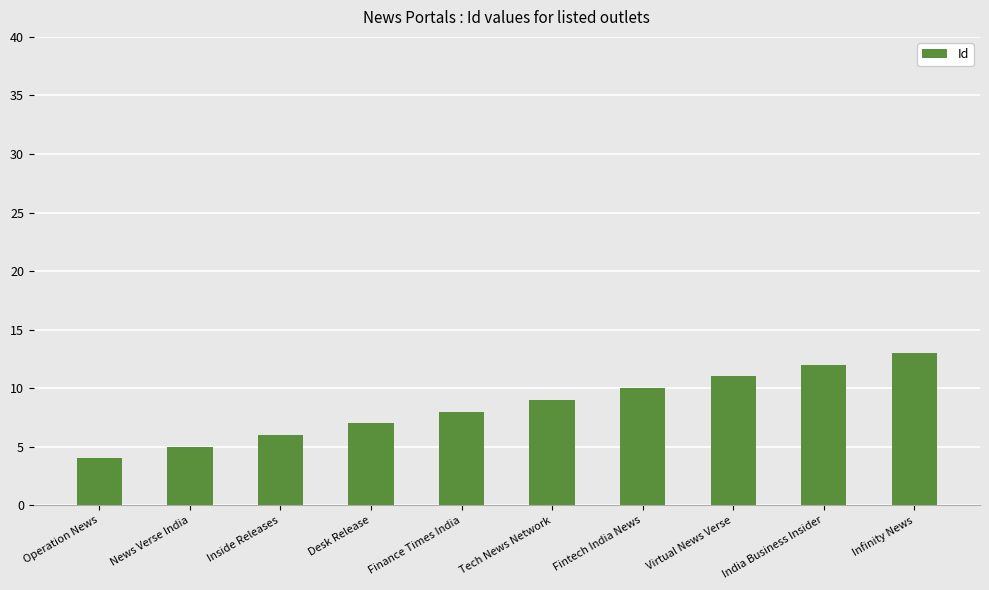

Is it true that the value at Inside Releases is 8?

False